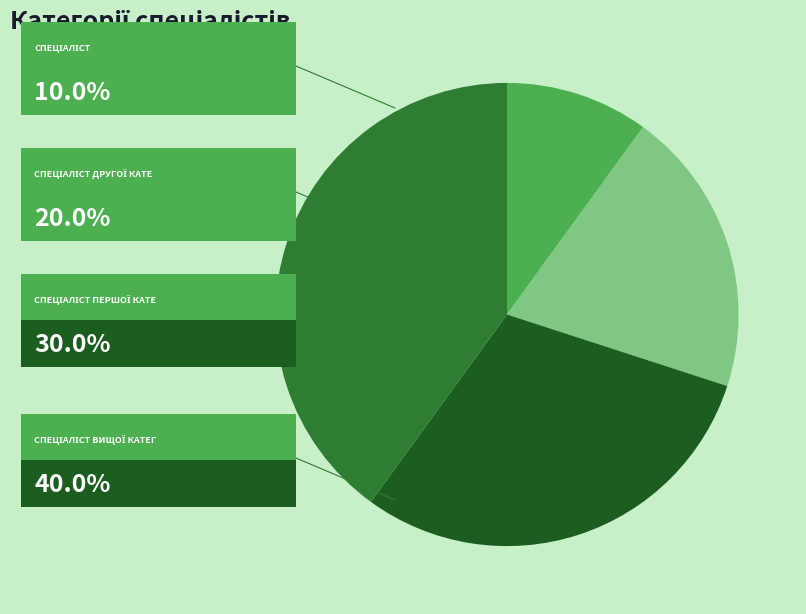

Does any single category account for the majority?

No